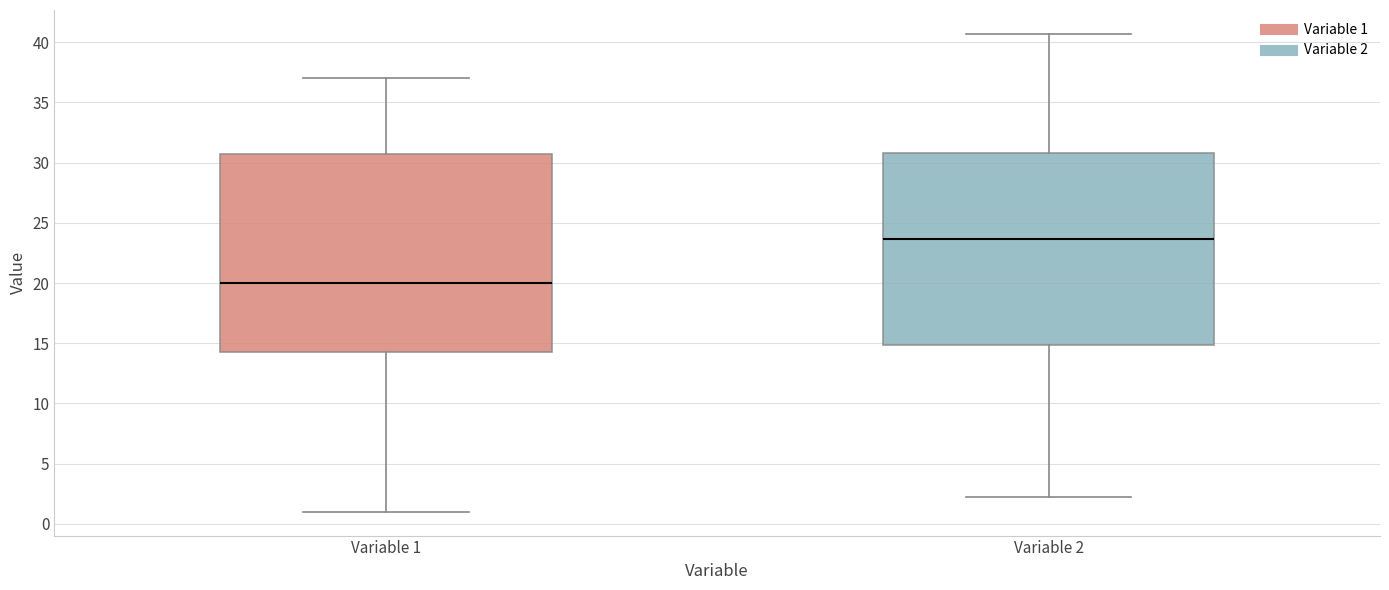

Reading left to right, read every box against the y-axis: the position of its median line, the range the box covers, and the ends of its whiskers. The values are not printed on the chart, so give them approximately, as read against the axis.

Variable 1: median 20.0, box 14.5 to 31.0, whiskers 1.0 to 37.0
Variable 2: median 23.5, box 15.0 to 31.0, whiskers 2.0 to 40.5